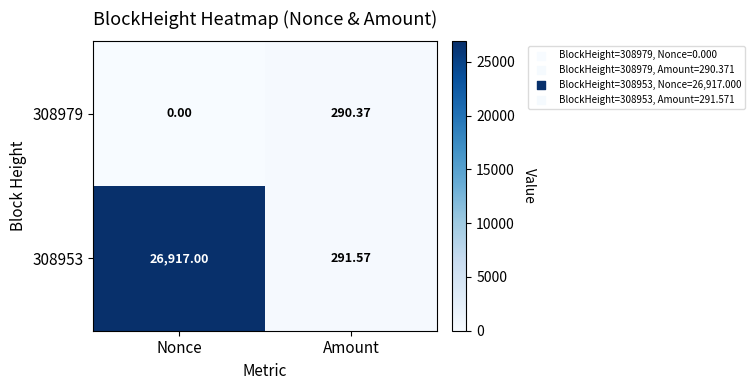

Count the number of data series in this chart.

2